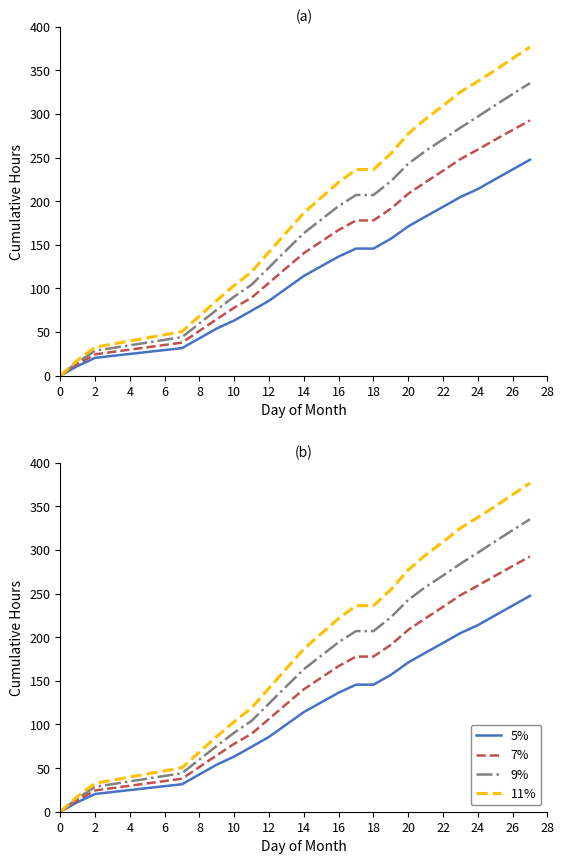

What is the difference between the maximum and minimum values in the 5% series?

247.5